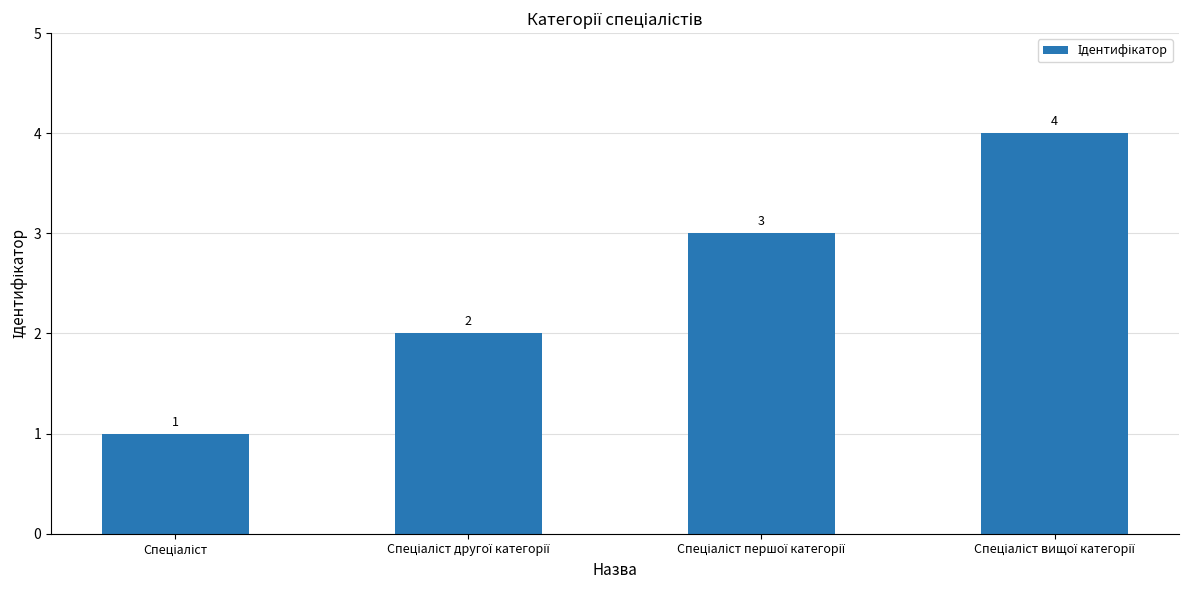

What is the greatest value displayed?

4